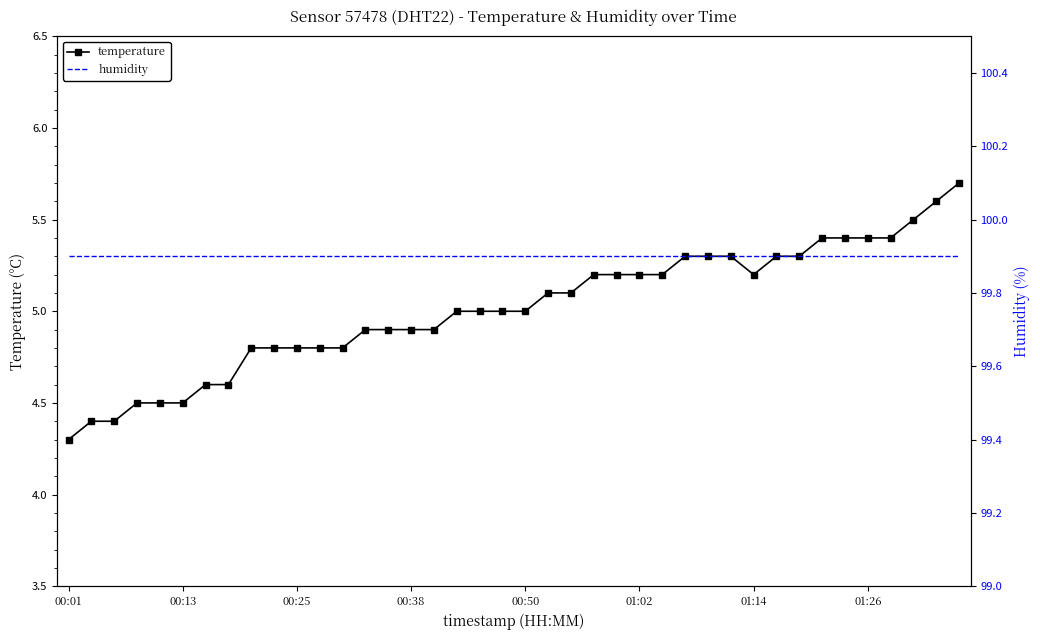

True or false: temperature has a value of 3.3 at 01:14.

False